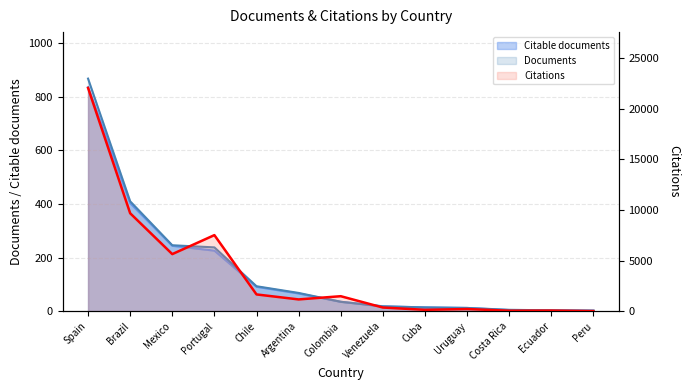

Reading left to right, list all the values displayed in this chart.

22068	9677	5639	7517	1653	1160	1478	359	132	209	43	57	8